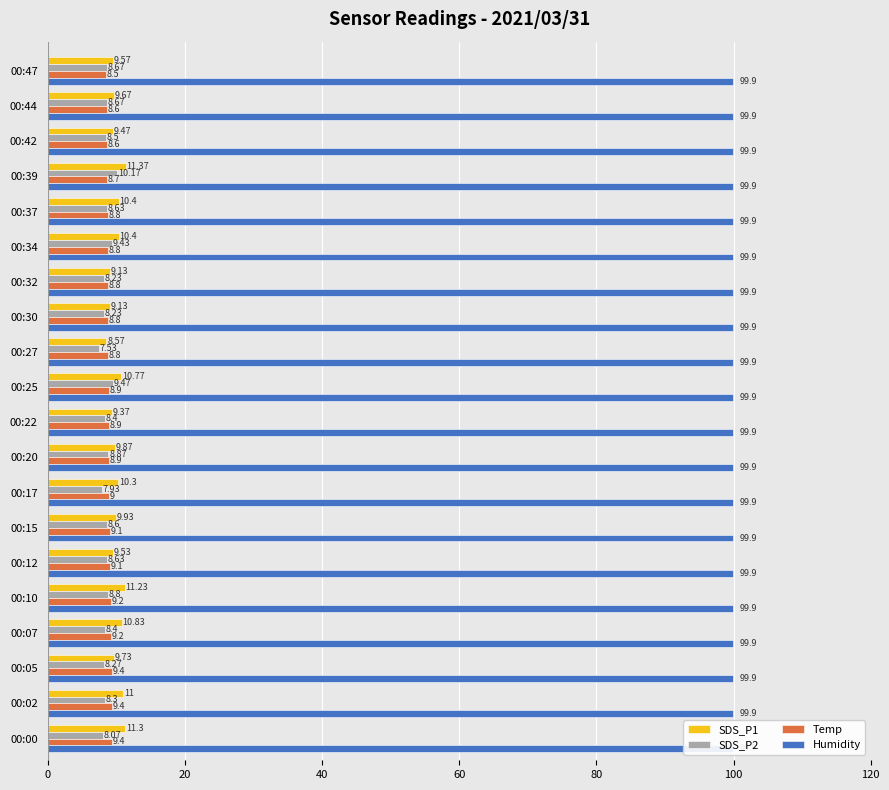

What is the difference between the SDS_P2 values at 00:20 and 00:47?

0.2